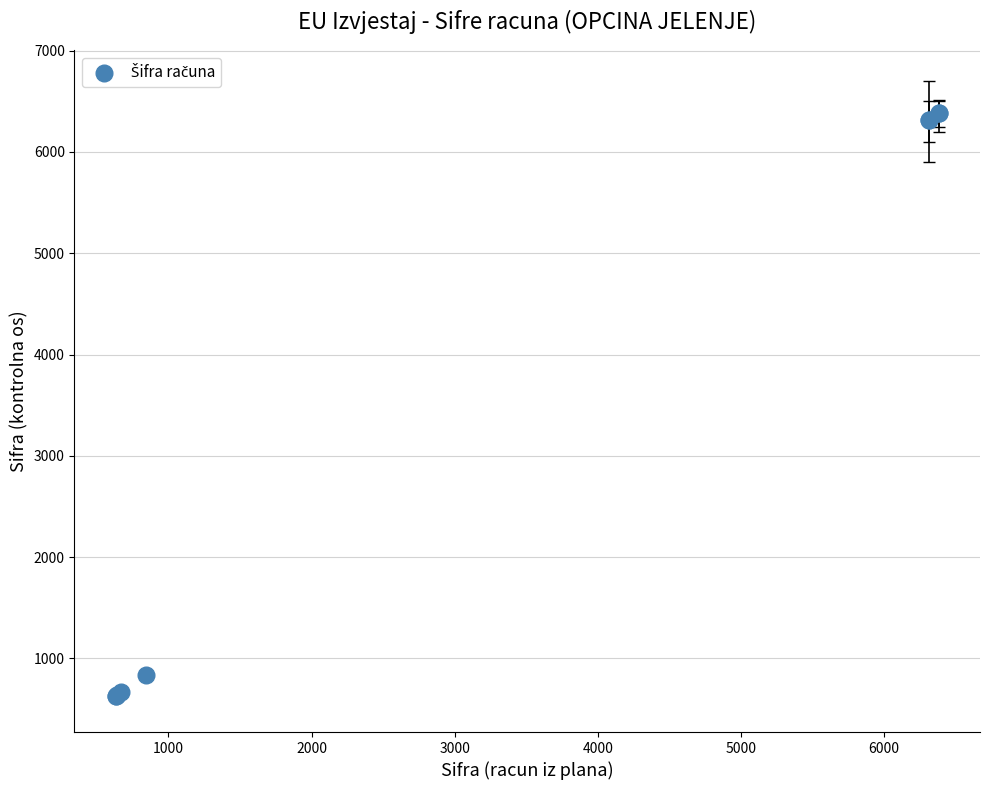

What Y value in the scatter plot is closest to 3506?

841